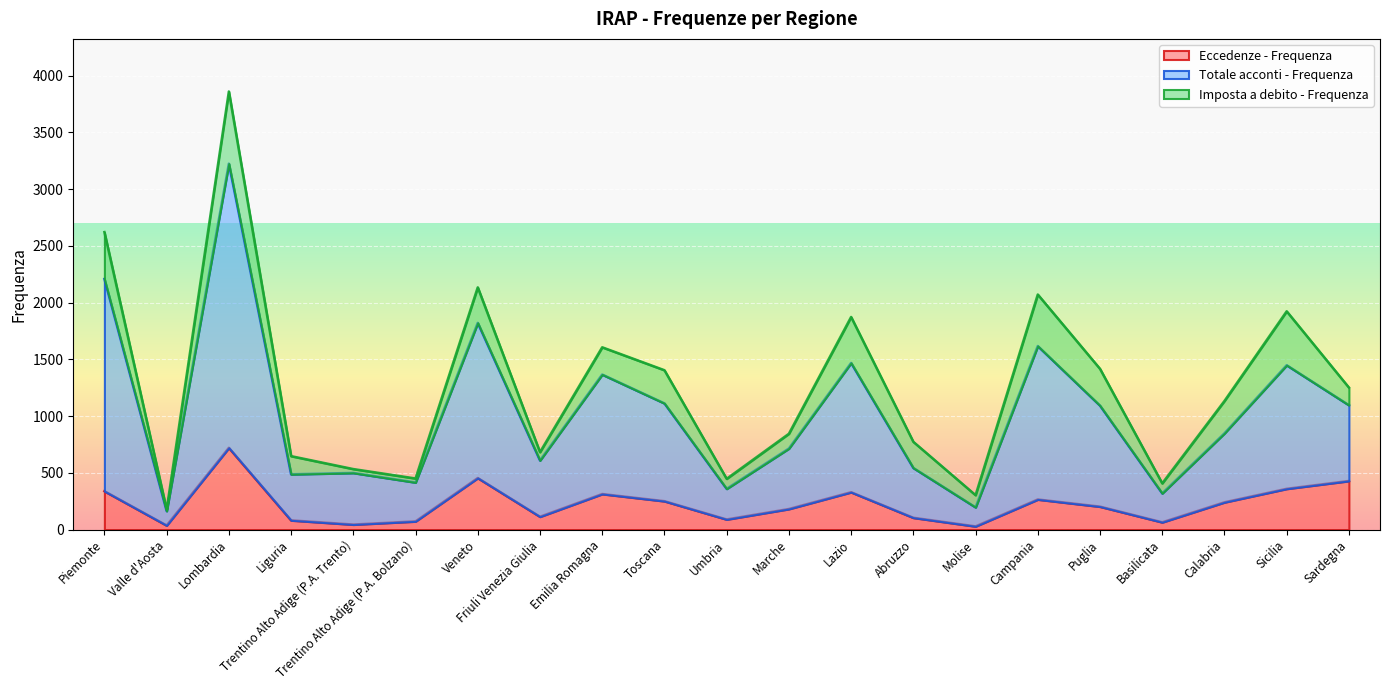

How many lines are shown in the chart?

3